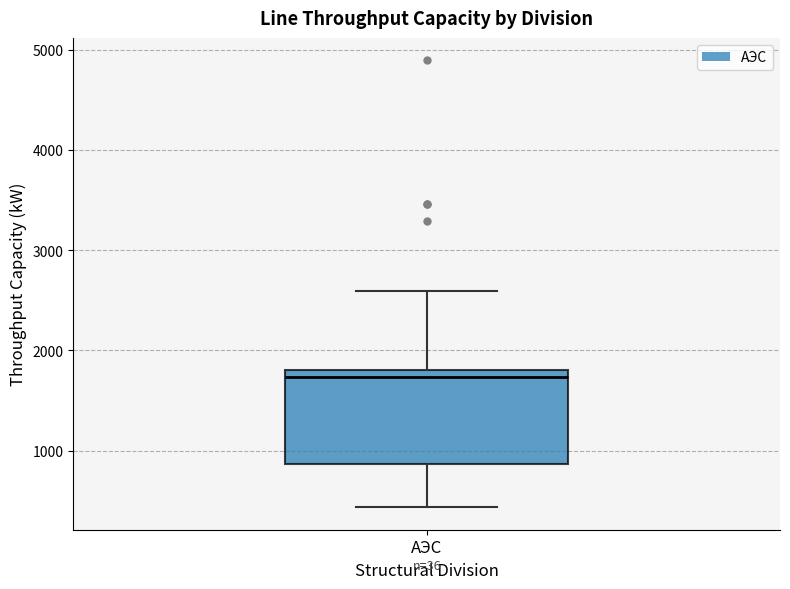

Read this box plot against the y-axis: the position of the median line, the range covered by the box, and the ends of both whiskers. The values are not printed on the chart, so give them approximately, as read against the axis.

median 1700, box 900 to 1800, whiskers 400 to 2600